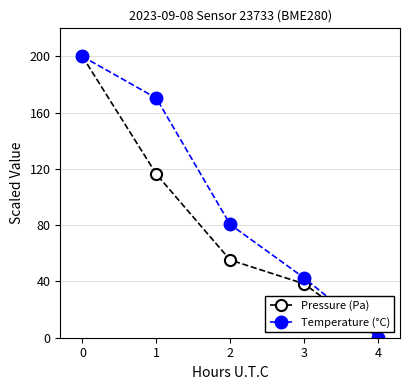

True or false: Temperature (°C) has a value of 42.6 at 3.

True